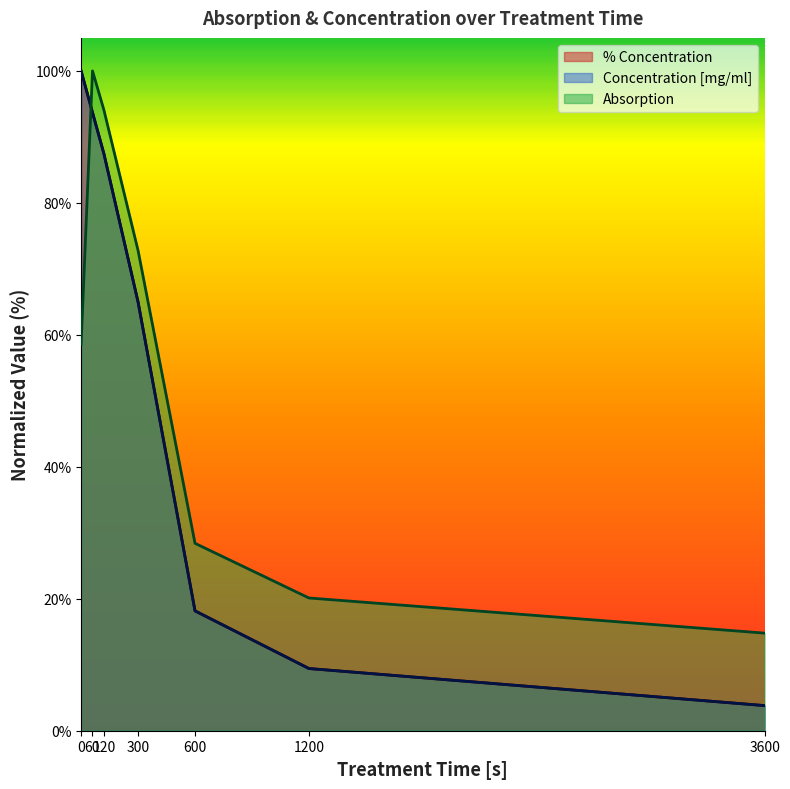

True or false: % Concentration has more than 0 interior local peaks.

False